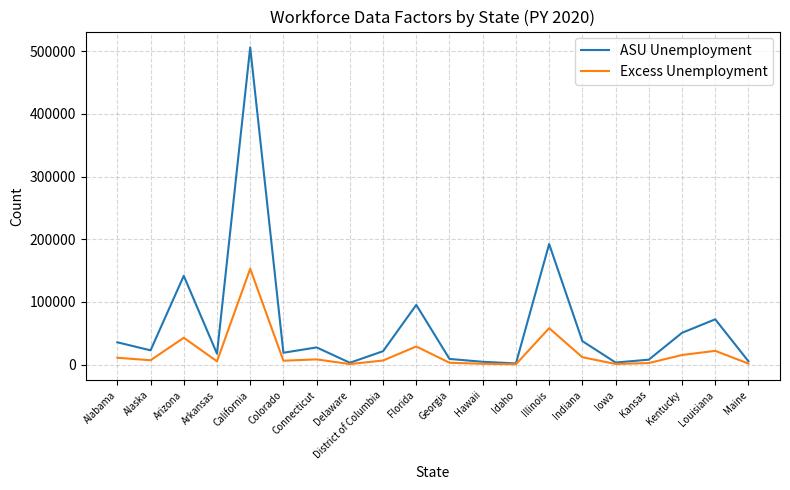

Which series has the largest total across all categories?

ASU Unemployment